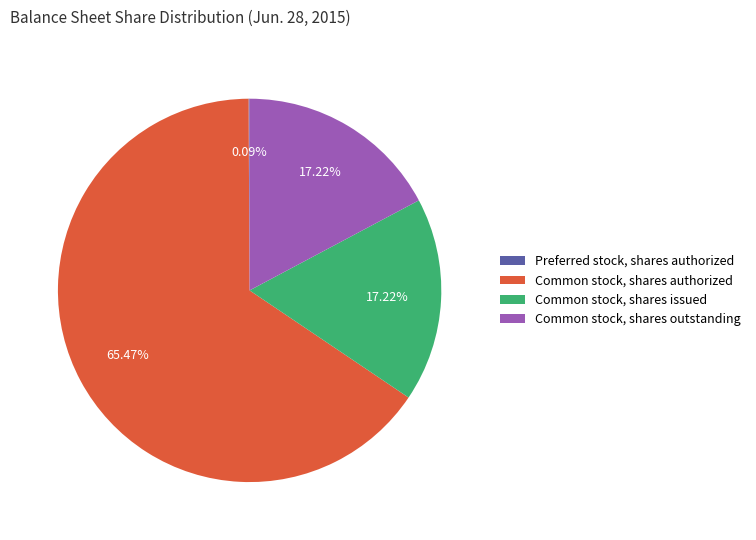

Which slice is the largest?

Common stock, shares authorized